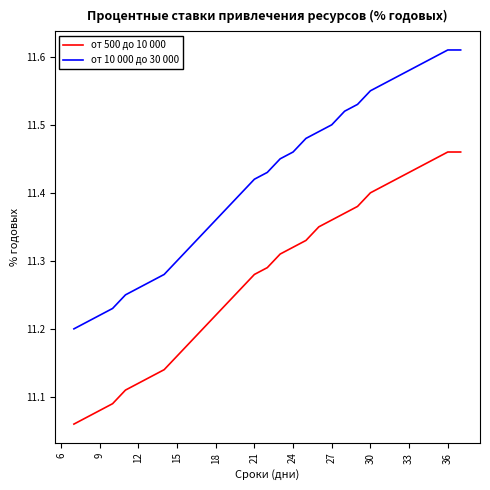

Which series has the widest spread of values?

от 10 000 до 30 000